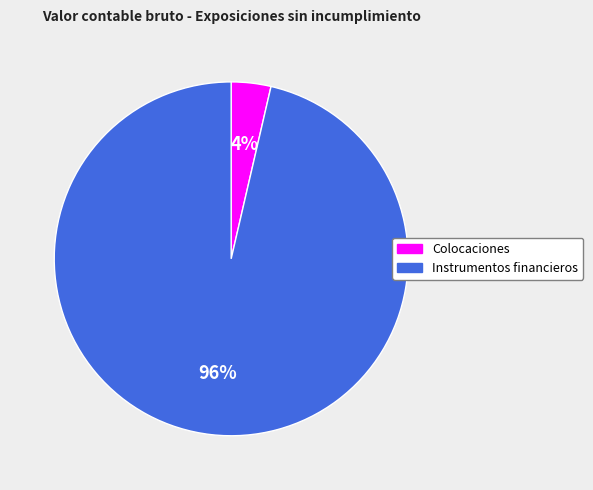

Does any single category account for the majority?

Yes